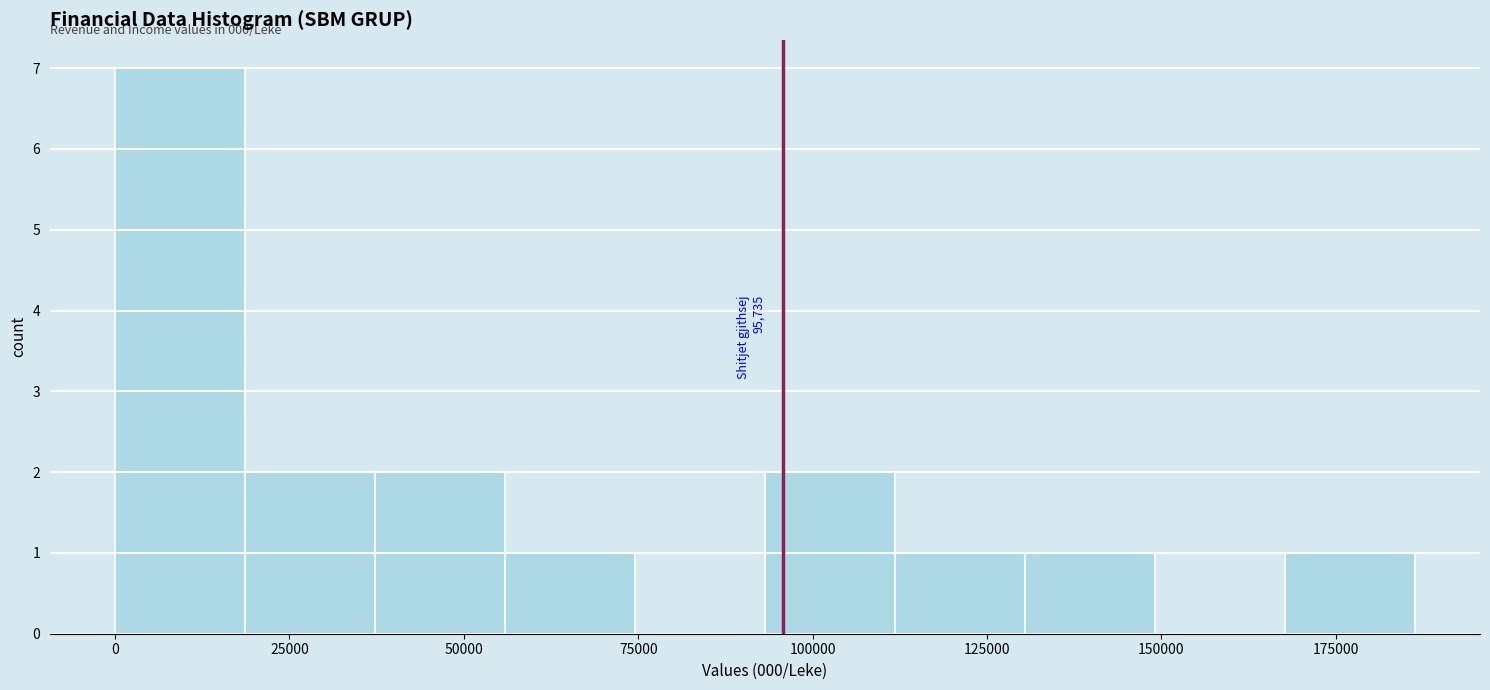

Read against the x-axis, roughly where is the centre of the tallest bar?

10000